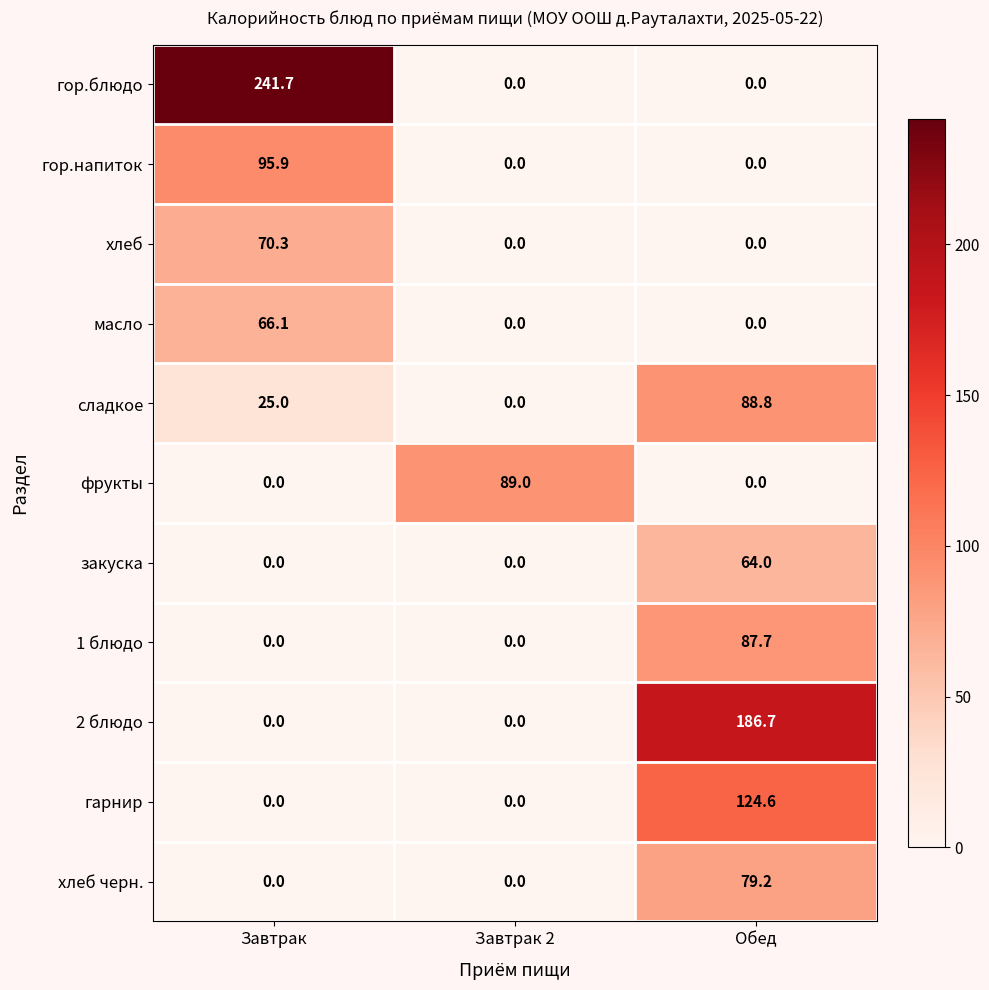

Rank the series by their maximum value, from highest to lowest.

гор.блюдо, 2 блюдо, гарнир, гор.напиток, фрукты, сладкое, 1 блюдо, хлеб черн., хлеб, масло, закуска